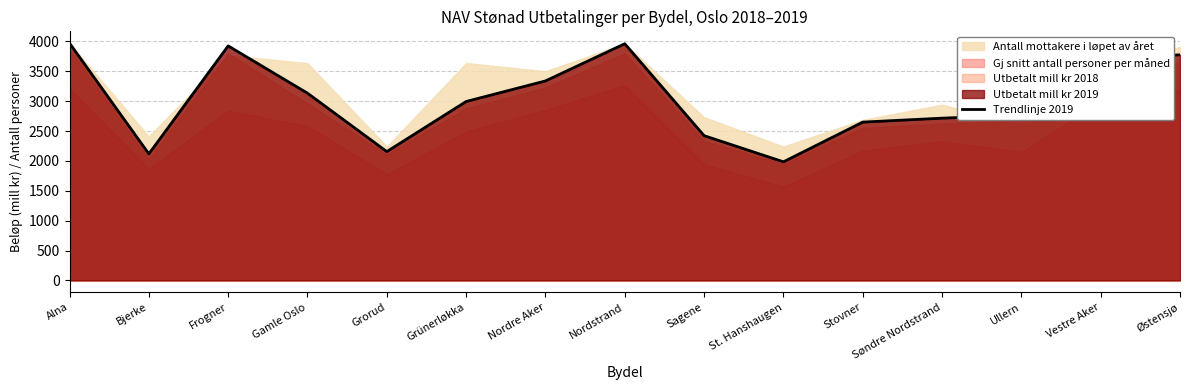

What is the change in value from Frogner to Grorud?

-1769.3